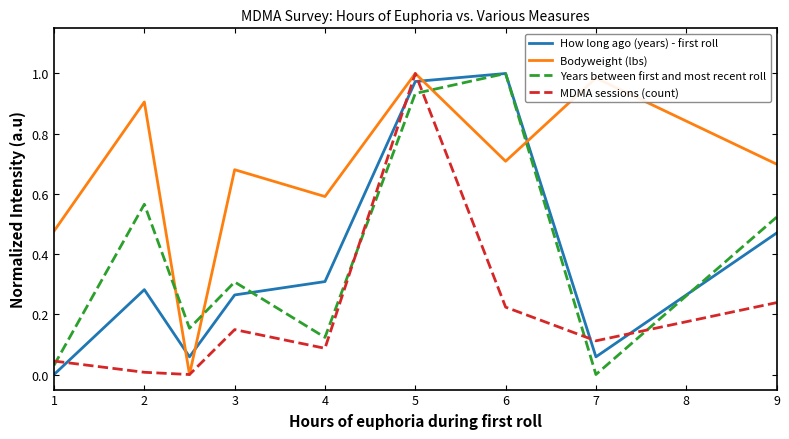

After their last crossing, which series has the higher values: Bodyweight (lbs) or How long ago (years) - first roll?

Bodyweight (lbs)